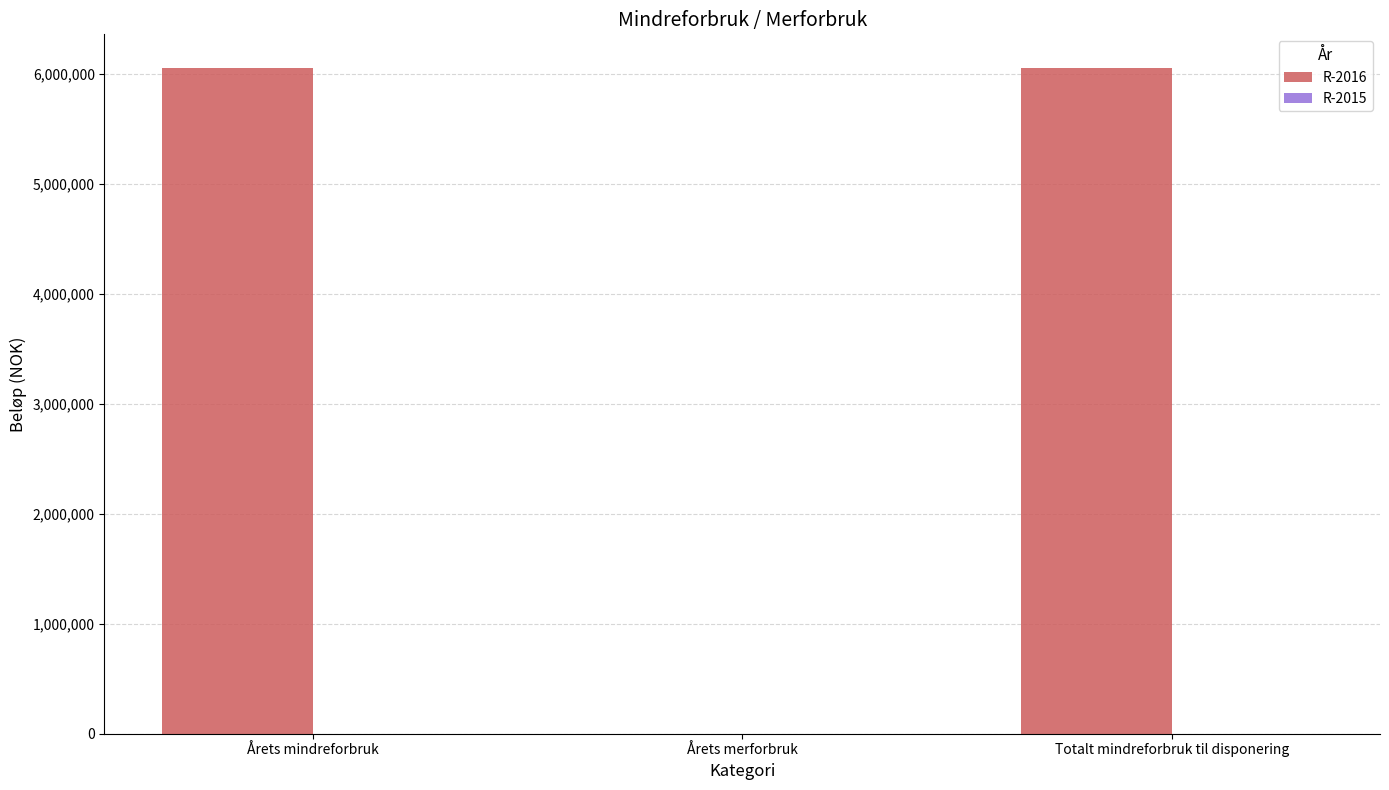

What is the change in value from Årets mindreforbruk to Årets merforbruk?

-6058550.7